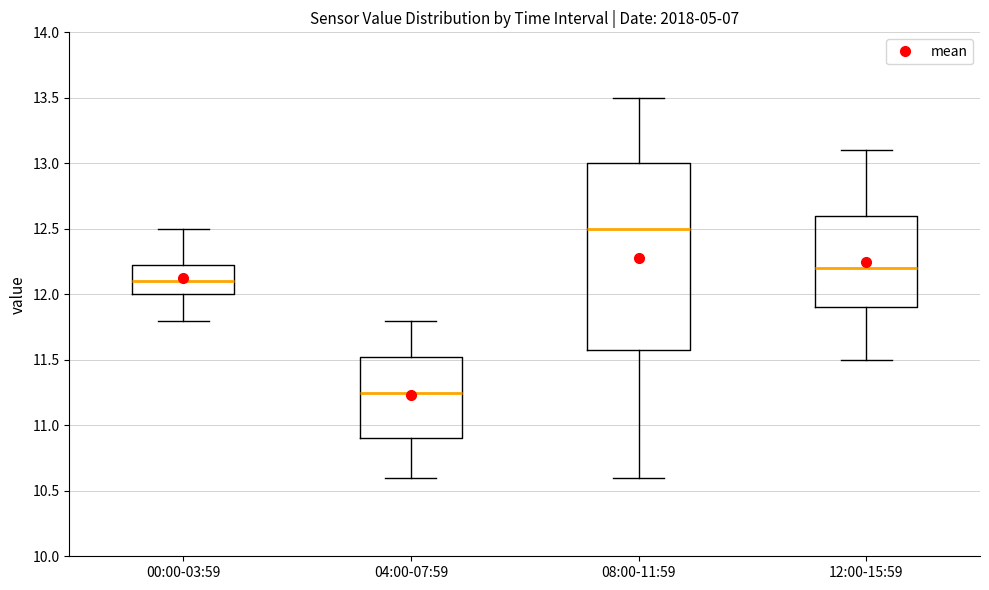

Where is the lower edge of the box for 04:00-07:59 on the y-axis? The values are not printed on the chart, so give them approximately, as read against the axis.

10.90